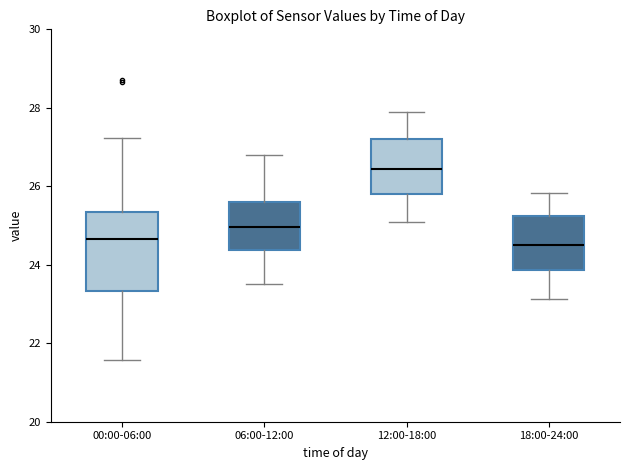

Reading left to right, transcribe this box plot: for each box, give where its median line is, the range the box spans, and where its two whiskers end, as read against the y-axis. The values are not printed on the chart, so give them approximately, as read against the axis.

00:00-06:00: median 24.6, box 23.4 to 25.4, whiskers 21.6 to 27.2
06:00-12:00: median 25.0, box 24.4 to 25.6, whiskers 23.6 to 26.8
12:00-18:00: median 26.4, box 25.8 to 27.2, whiskers 25.2 to 28.0
18:00-24:00: median 24.6, box 23.8 to 25.2, whiskers 23.2 to 25.8